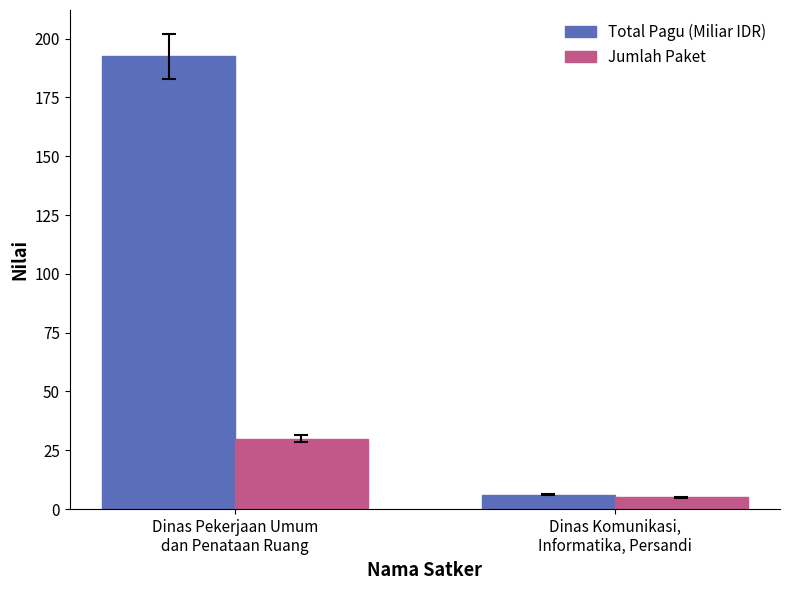

How many values in the Total Pagu (Miliar IDR) series exceed 192?

1